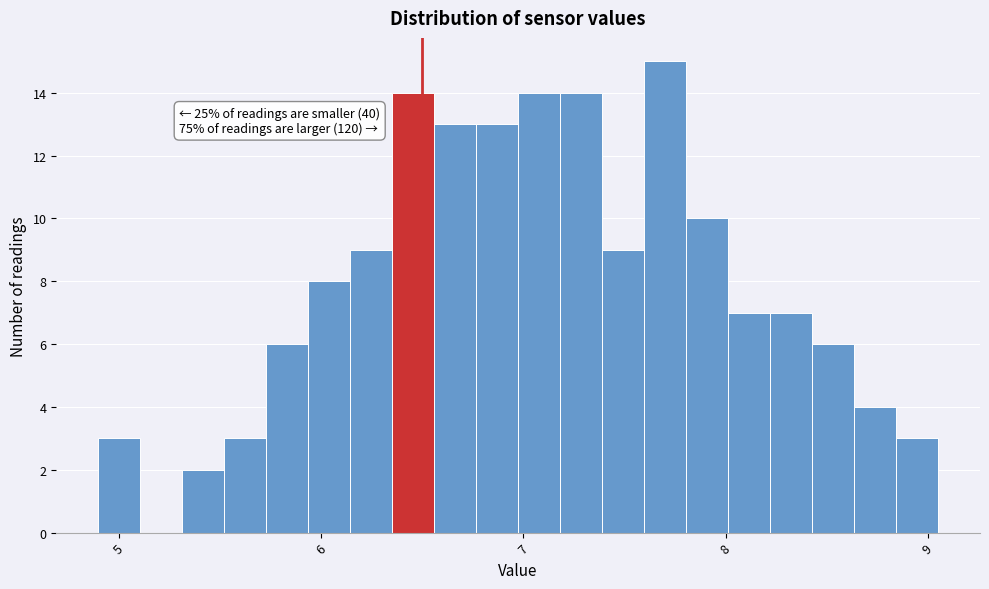

Around what value on the x-axis is the tallest bar? Give the approximate position of its centre, as read against the axis.

7.7